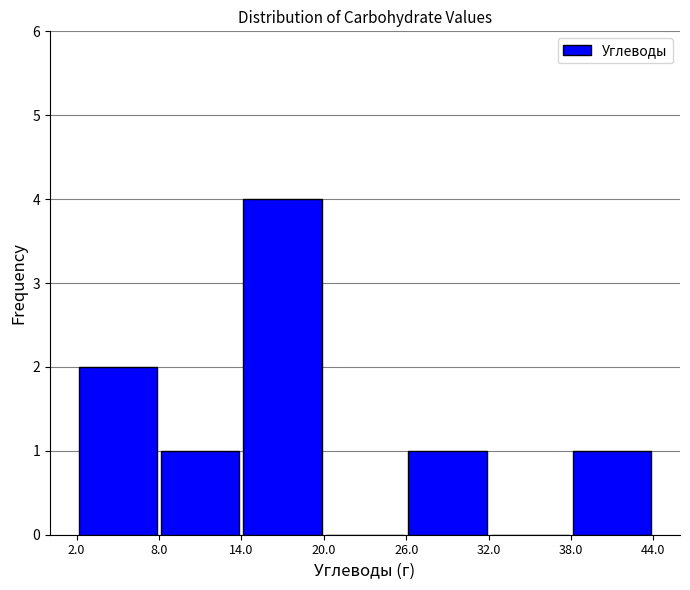

Over which range of the x-axis is the bar tallest?

14.0 to 20.0